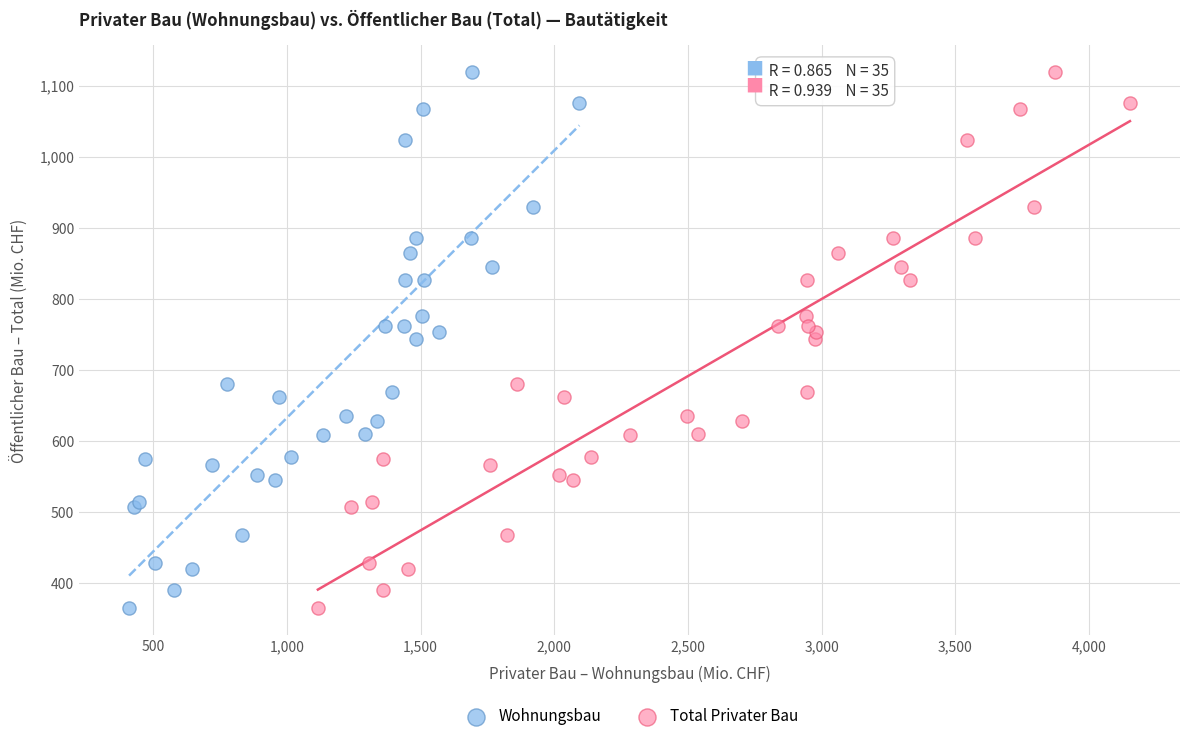

What are all the series names shown in the legend?

Wohnungsbau, Total Privater Bau